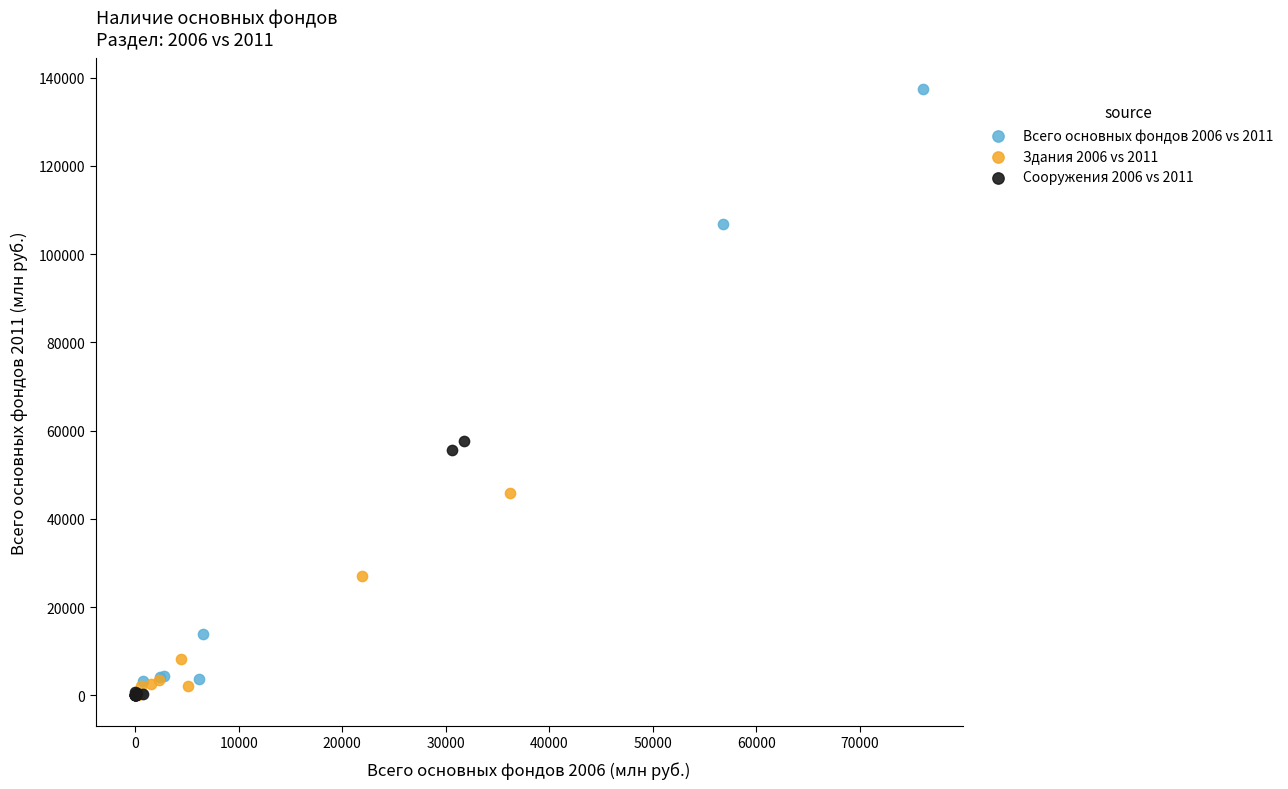

Which series has the widest spread of Y values?

Всего основных фондов 2006 vs 2011